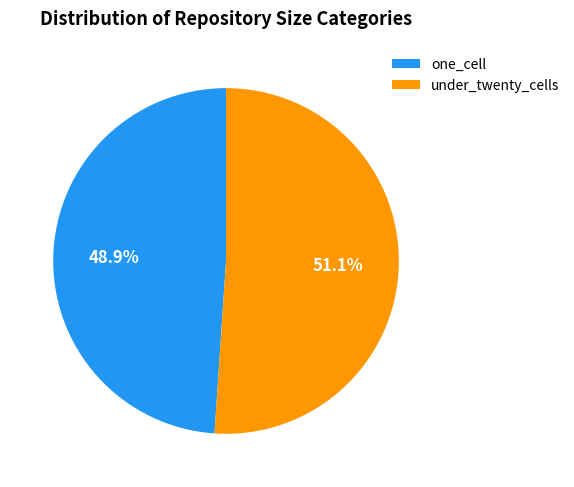

How many segments does this pie chart have?

2